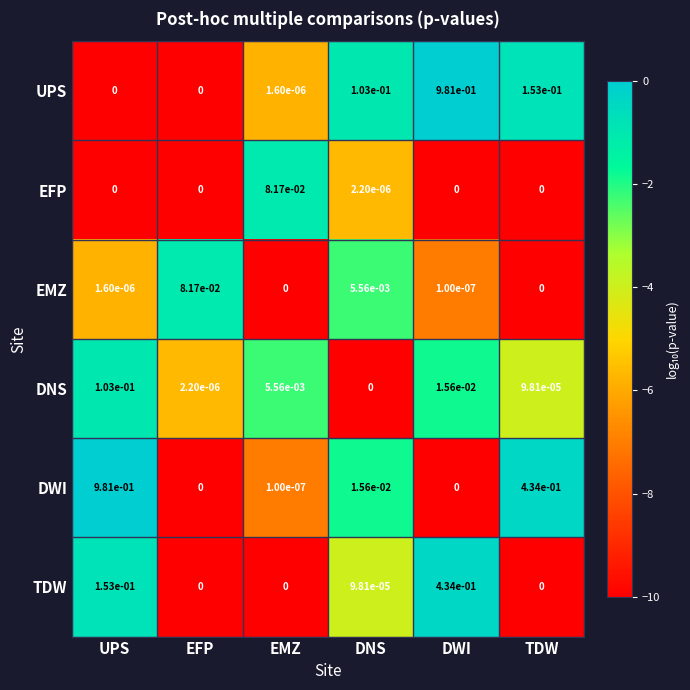

List the labels in order of DNS value, largest first.

UPS, DWI, EMZ, TDW, EFP, DNS